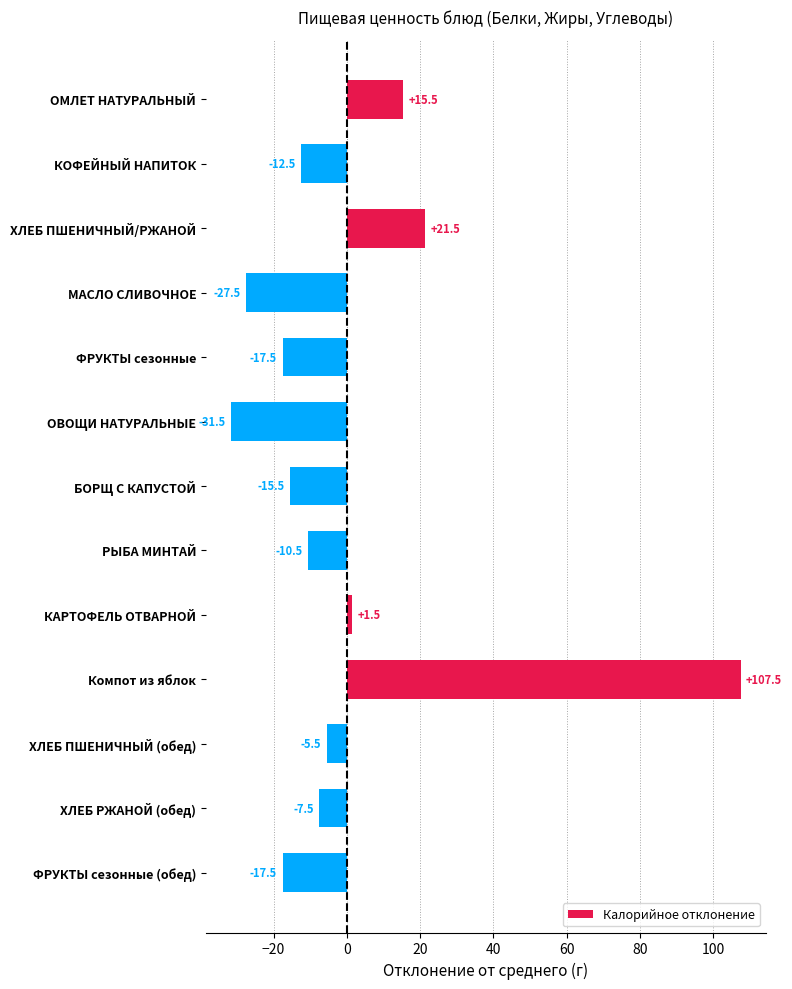

Does the chart contain stacked bars?

No